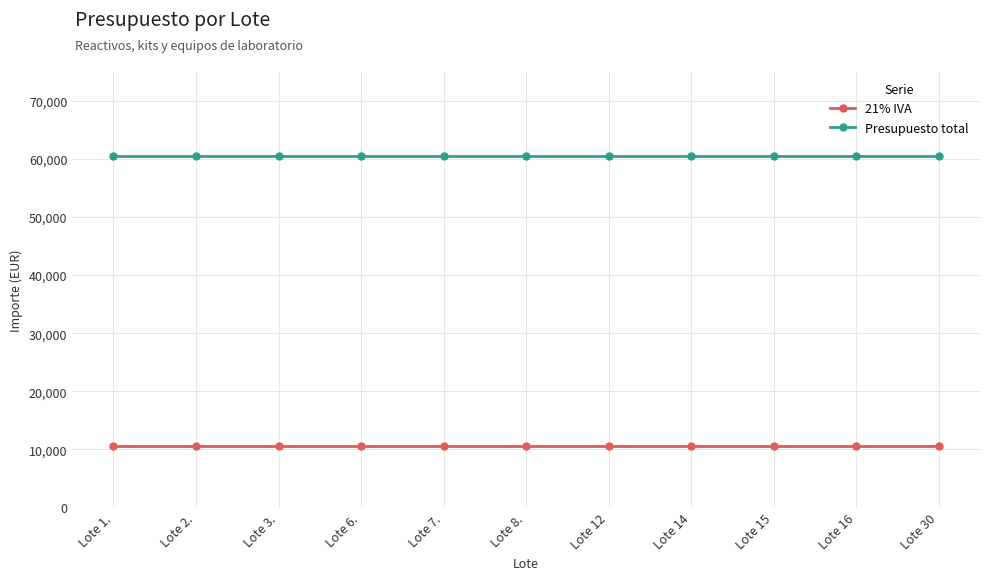

Does the chart display data point markers on the line(s)?

Yes